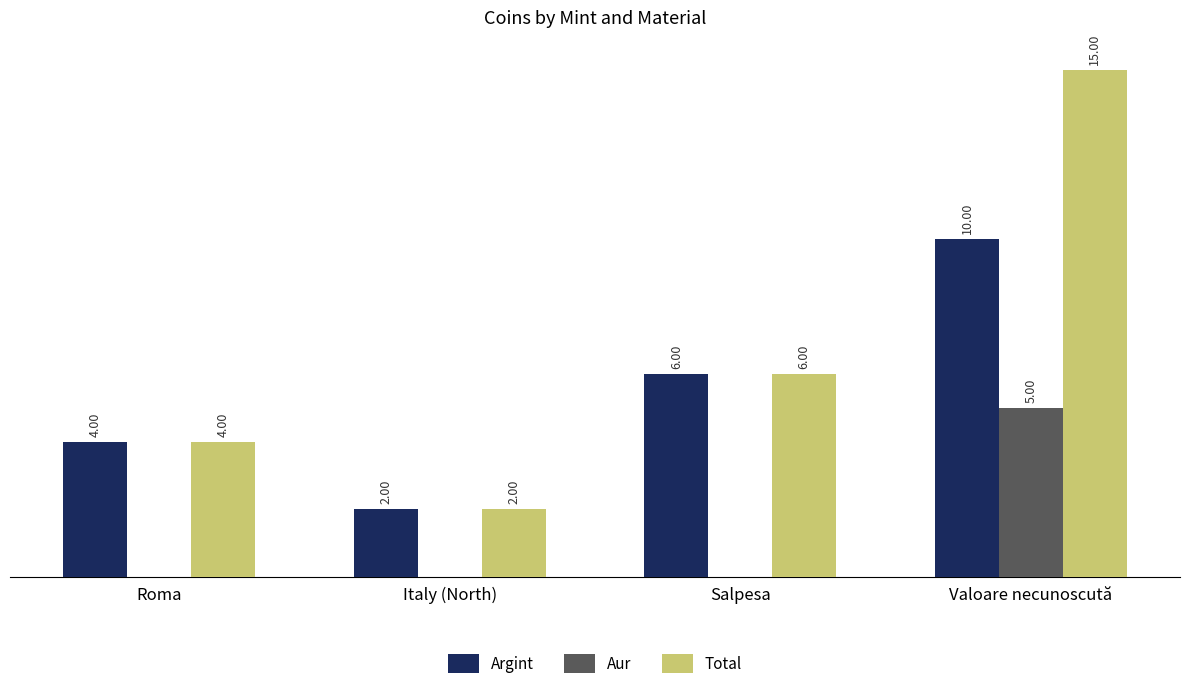

At which label is Total closest to 8?

Salpesa